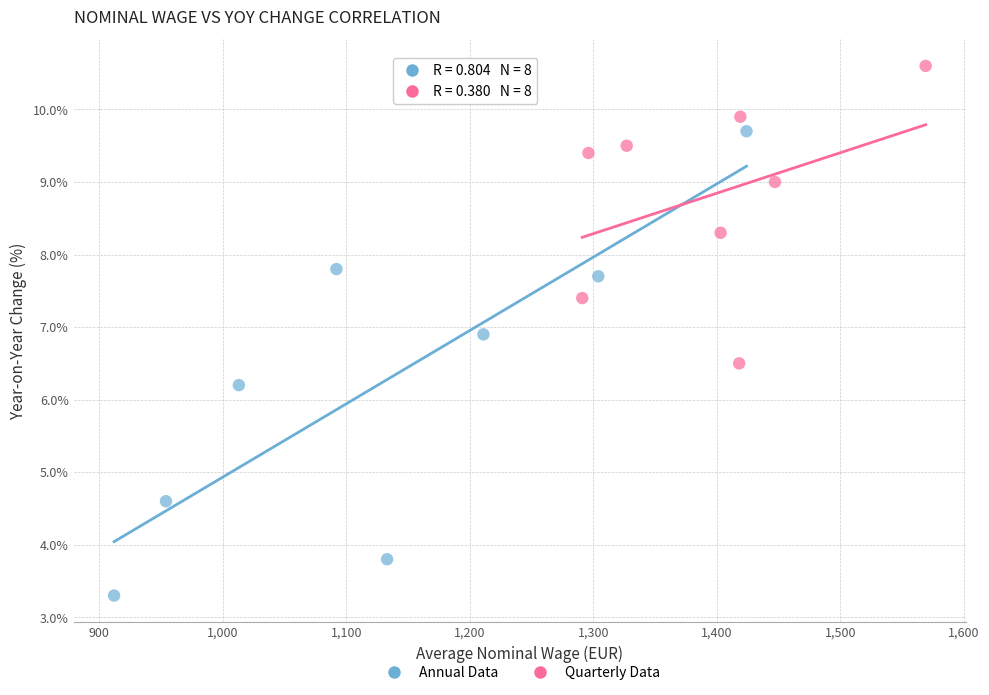

Which series contains the lowest Y value?

Annual Data